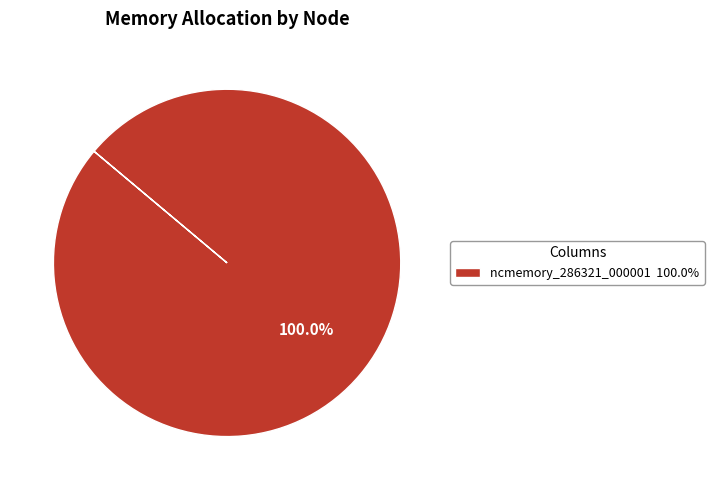

Which category accounts for the majority?

ncmemory_286321_000001 100.0%